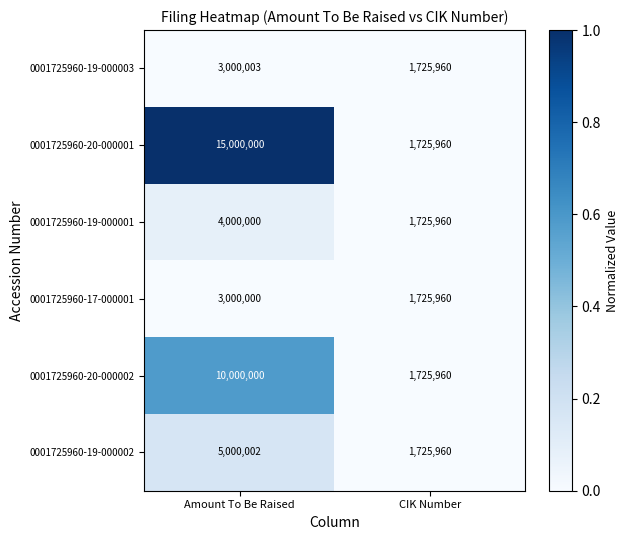

Reading left to right, what are all the values shown in this chart?

0001725960-19-000003: 3000003	1725960
0001725960-20-000001: 15000000	1725960
0001725960-19-000001: 4000000	1725960
0001725960-17-000001: 3000000	1725960
0001725960-20-000002: 10000000	1725960
0001725960-19-000002: 5000002	1725960